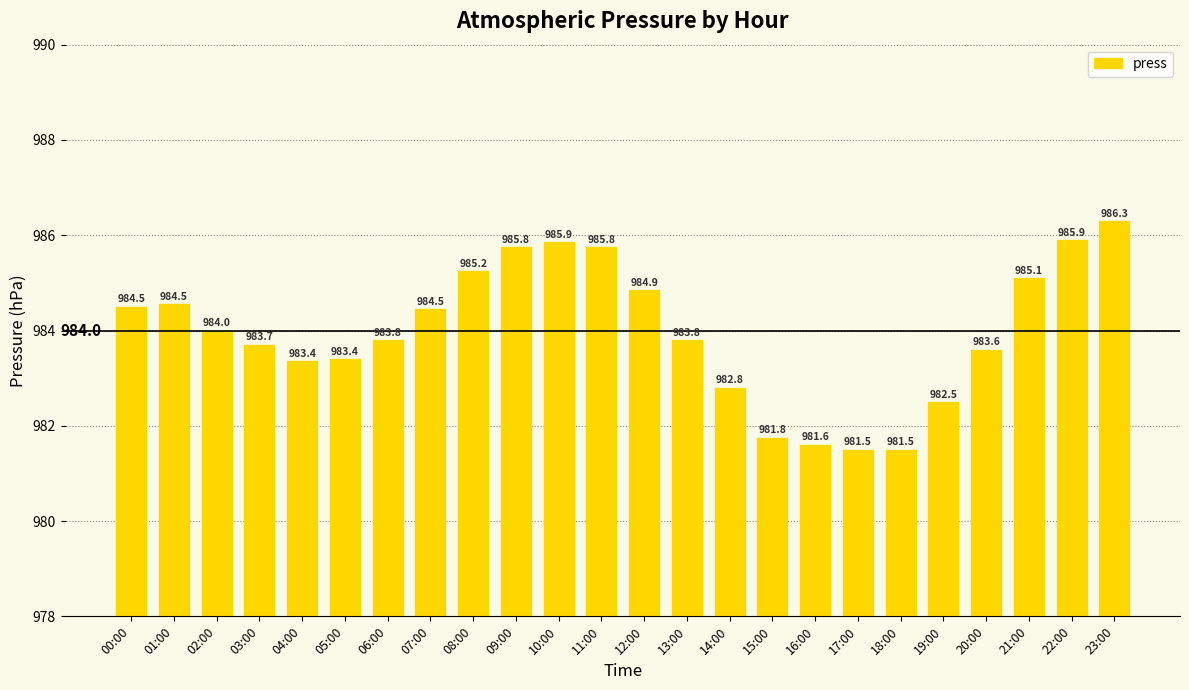

Which has a higher value, 09:00 or 21:00?

09:00